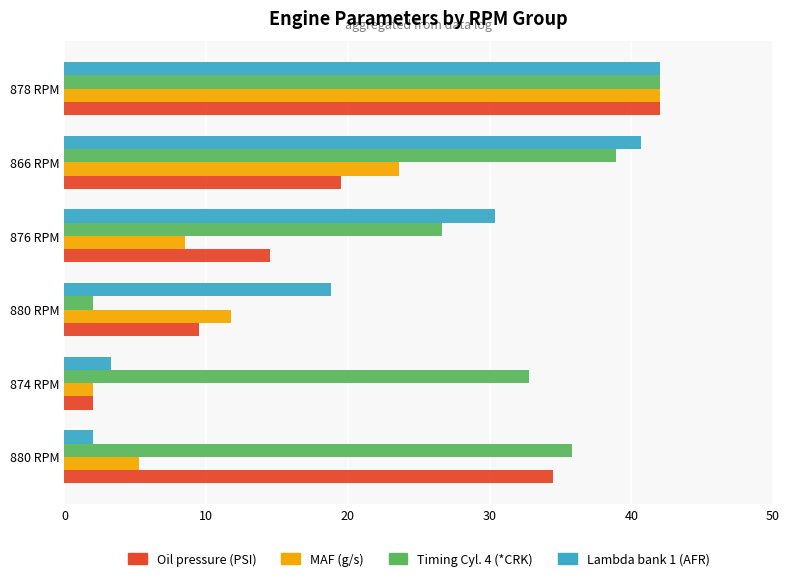

What are all the series names shown in the legend?

Oil pressure (PSI), MAF (g/s), Timing Cyl. 4 (*CRK), Lambda bank 1 (AFR)